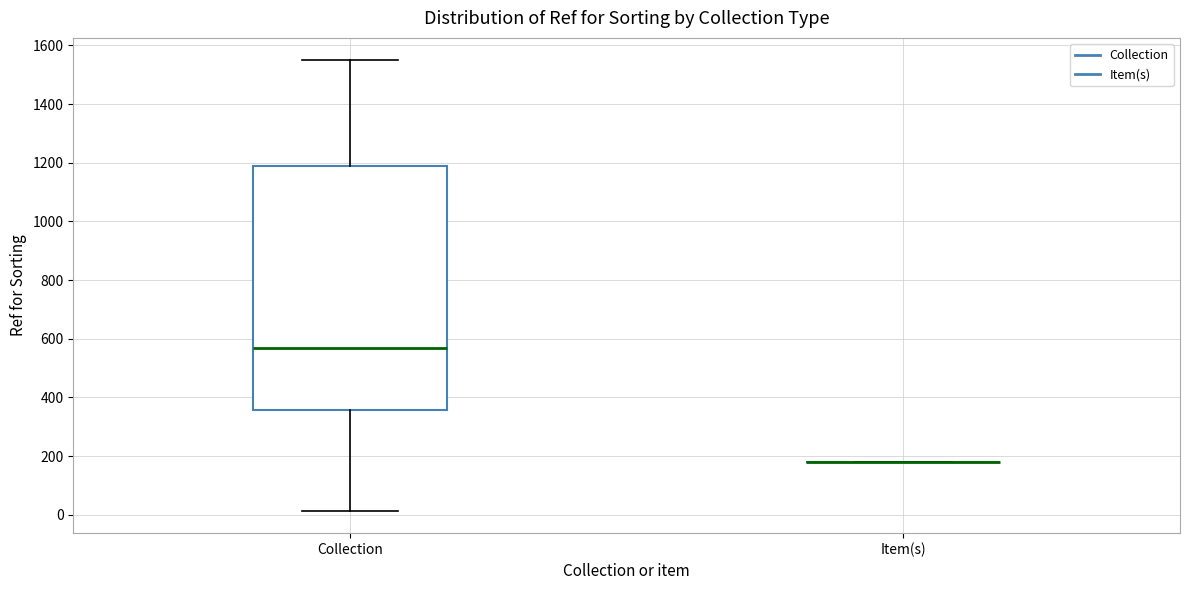

Reading left to right, read every box against the y-axis: the position of its median line, the range the box covers, and the ends of its whiskers. The values are not printed on the chart, so give them approximately, as read against the axis.

Collection: median 560, box 360 to 1180, whiskers 20 to 1540
Item(s): box collapsed to a line at 180, whiskers 180 to 180